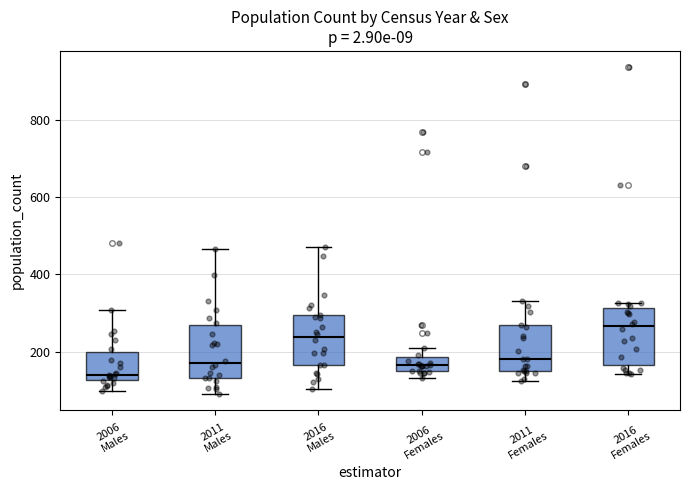

Reading left to right, transcribe this box plot: for each box, give where its median line is, the range the box spans, and where its two whiskers end, as read against the y-axis. The values are not printed on the chart, so give them approximately, as read against the axis.

2006 Males: median 140, box 120 to 200, whiskers 100 to 300
2011 Males: median 180, box 140 to 260, whiskers 100 to 460
2016 Males: median 240, box 160 to 300, whiskers 100 to 480
2006 Females: median 160 (inside the box), box 160 to 180, whiskers 140 to 220
2011 Females: median 180, box 140 to 260, whiskers 120 to 340
2016 Females: median 260, box 160 to 320, whiskers 140 to 320 (just above the box's upper edge)